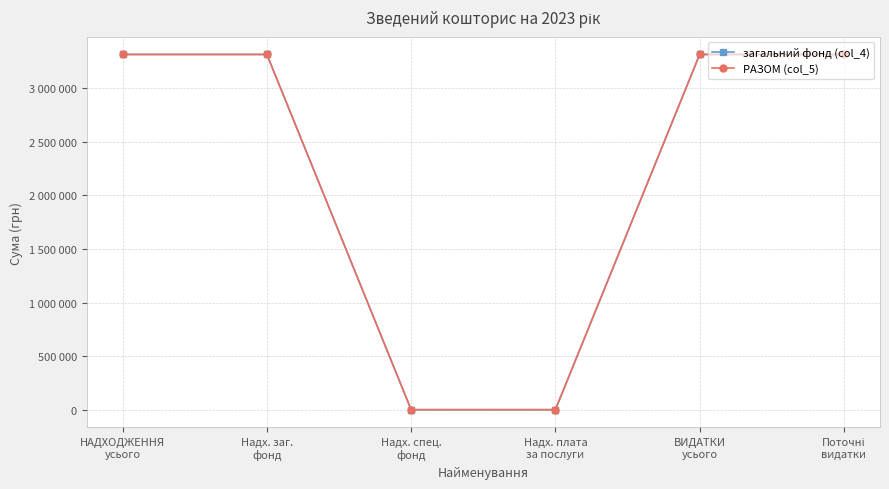

Reading right to left, list all the values displayed in this chart.

загальний фонд (col_4): 3316580	3316580	0	0	3316580	3316580
РАЗОМ (col_5): 3316580	3316580	0	0	3316580	3316580